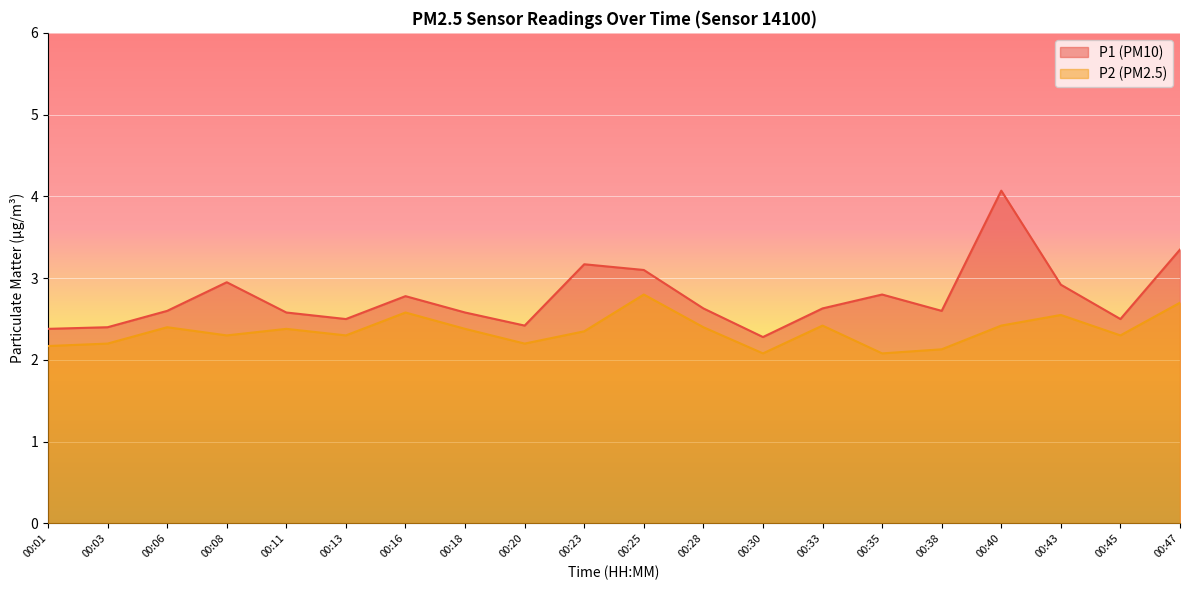

What is the minimum value for P2?

2.1